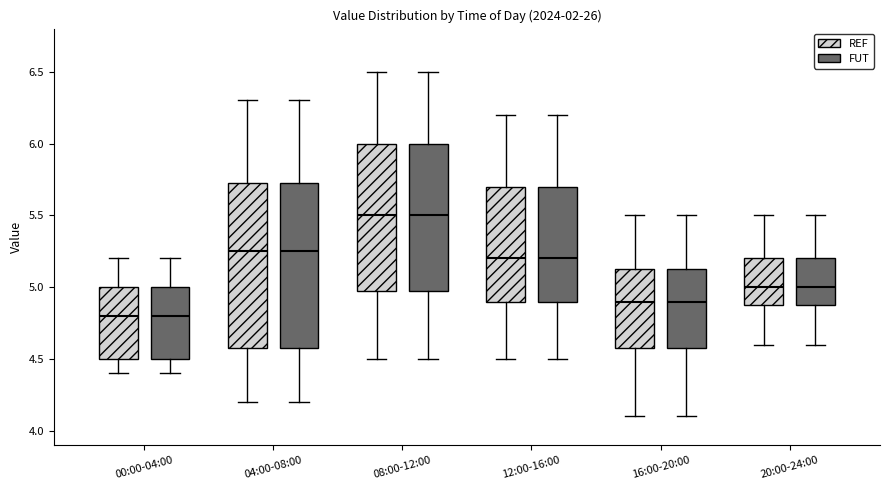

Reading left to right, read every box against the y-axis: the position of its median line, the range the box covers, and the ends of its whiskers. The values are not printed on the chart, so give them approximately, as read against the axis.

00:00-04:00 (REF): median 4.80, box 4.50 to 5.00, whiskers 4.40 to 5.20
00:00-04:00 (FUT): median 4.80, box 4.50 to 5.00, whiskers 4.40 to 5.20
04:00-08:00 (REF): median 5.25, box 4.60 to 5.75, whiskers 4.20 to 6.30
04:00-08:00 (FUT): median 5.25, box 4.60 to 5.75, whiskers 4.20 to 6.30
08:00-12:00 (REF): median 5.50, box 5.00 to 6.00, whiskers 4.50 to 6.50
08:00-12:00 (FUT): median 5.50, box 5.00 to 6.00, whiskers 4.50 to 6.50
12:00-16:00 (REF): median 5.20, box 4.90 to 5.70, whiskers 4.50 to 6.20
12:00-16:00 (FUT): median 5.20, box 4.90 to 5.70, whiskers 4.50 to 6.20
16:00-20:00 (REF): median 4.90, box 4.60 to 5.15, whiskers 4.10 to 5.50
16:00-20:00 (FUT): median 4.90, box 4.60 to 5.15, whiskers 4.10 to 5.50
20:00-24:00 (REF): median 5.00, box 4.90 to 5.20, whiskers 4.60 to 5.50
20:00-24:00 (FUT): median 5.00, box 4.90 to 5.20, whiskers 4.60 to 5.50